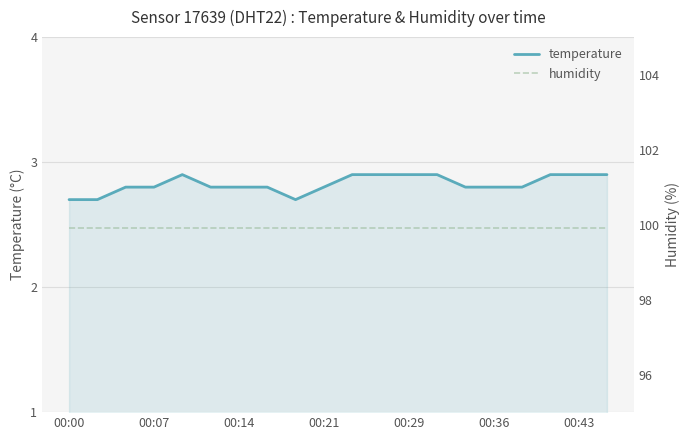

What is the maximum value for temperature?

2.9